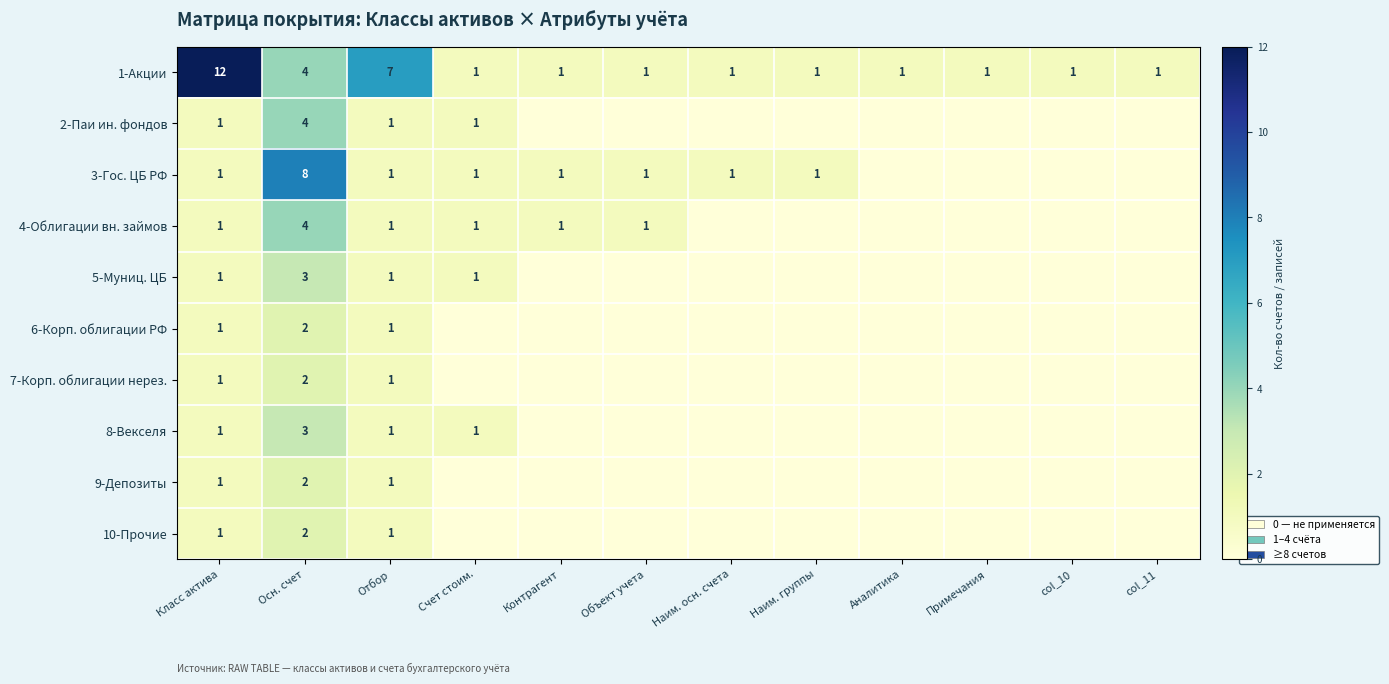

Which category has the lowest value across all series?

Контрагент